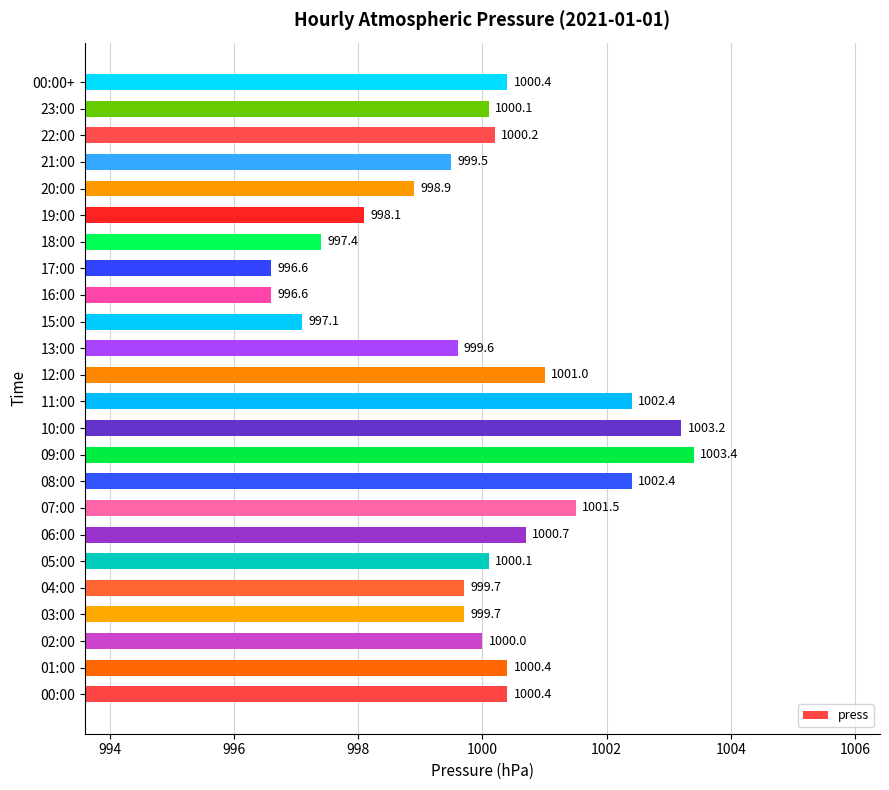

At which label is the value closest to 1000?

02:00